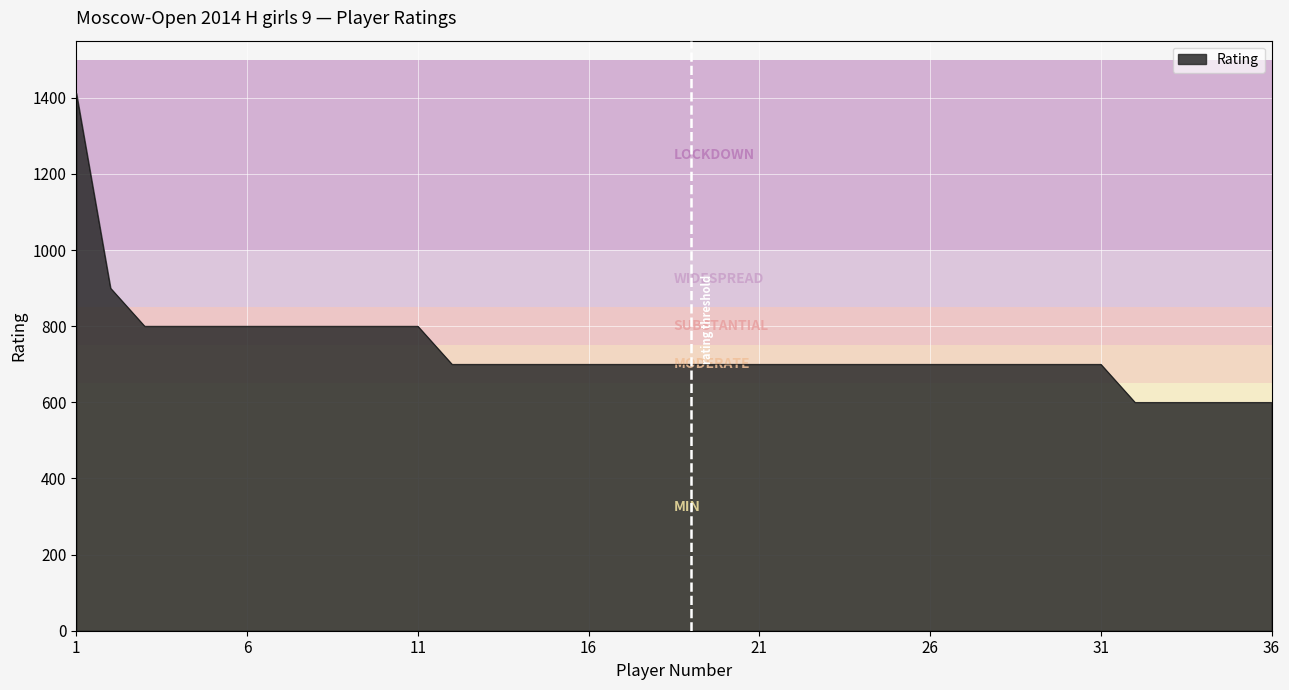

What is the greatest value displayed?

1412